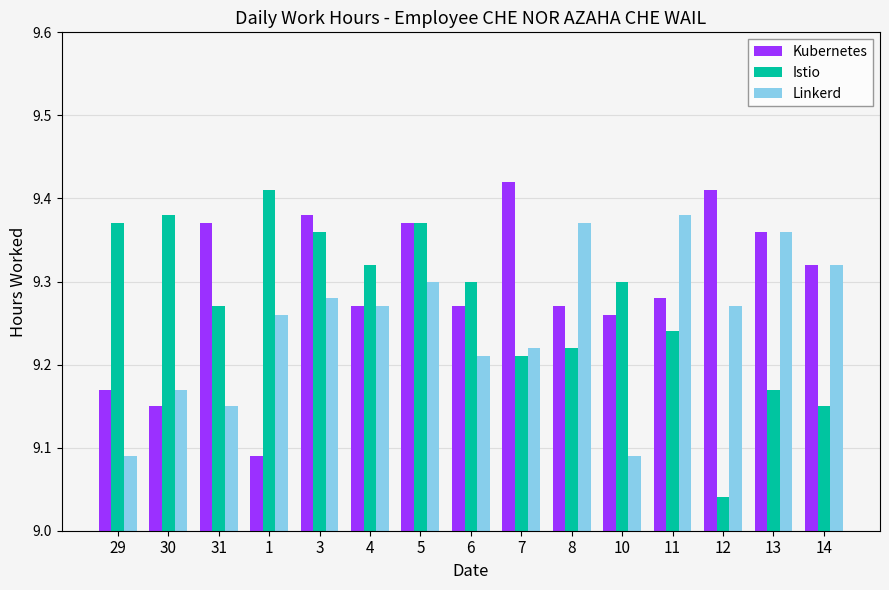

Rank the series at 10 from lowest to highest value.

Linkerd, Kubernetes, Istio